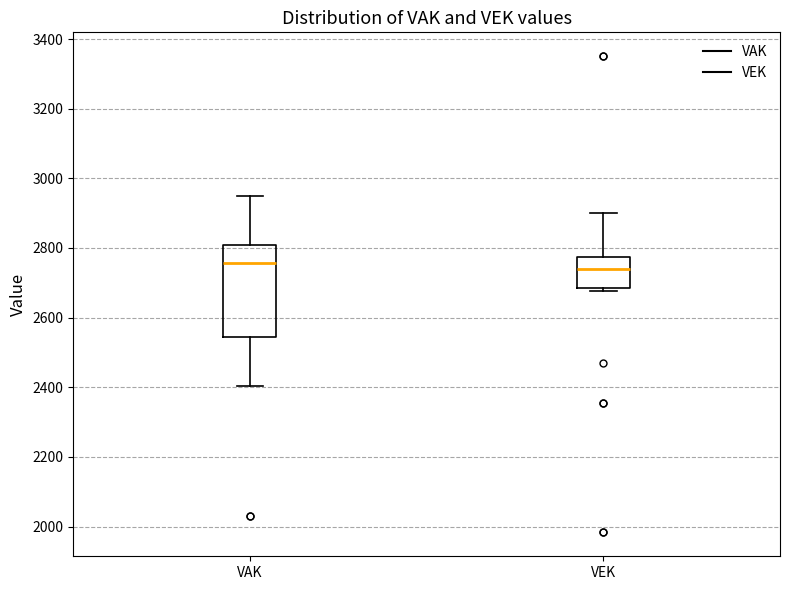

Where is the upper edge of the box for VEK on the y-axis? The values are not printed on the chart, so give them approximately, as read against the axis.

2780